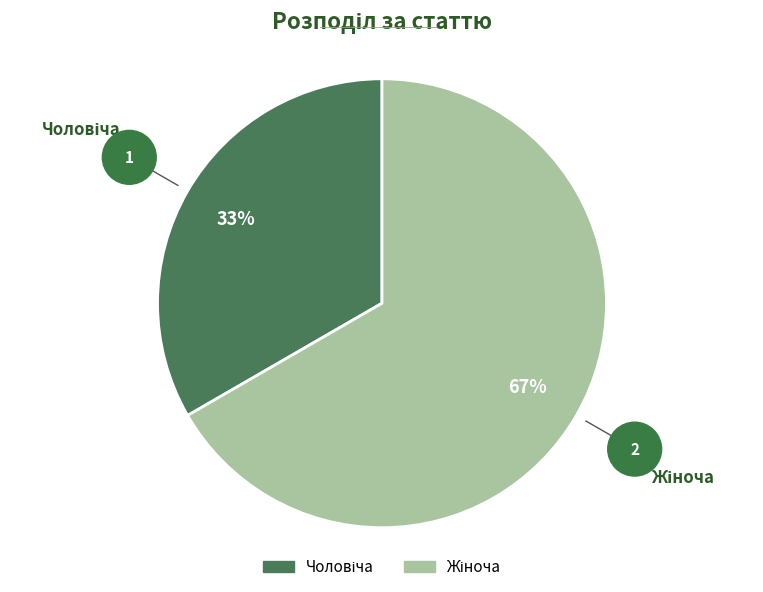

Count the number of slices in the pie.

2